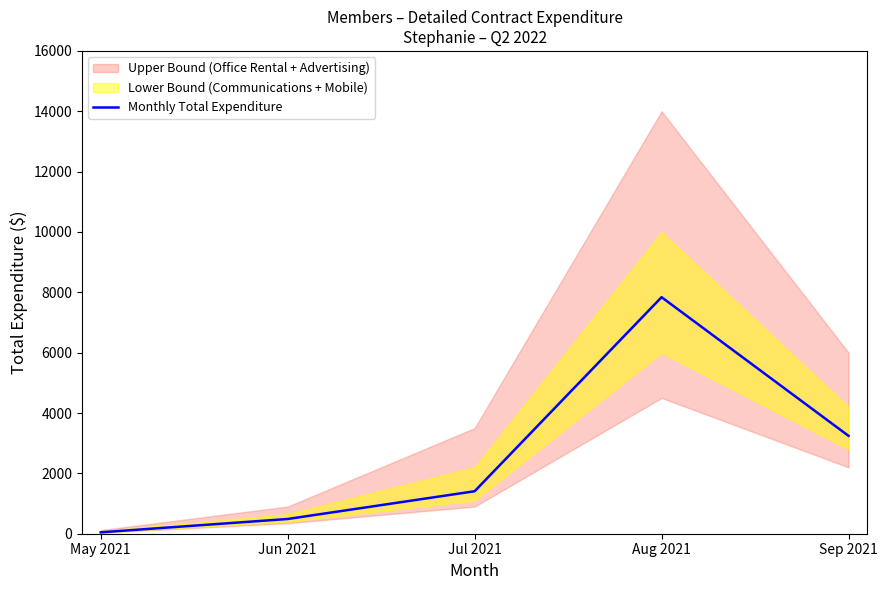

Which label corresponds to the largest value in the chart?

Aug 2021